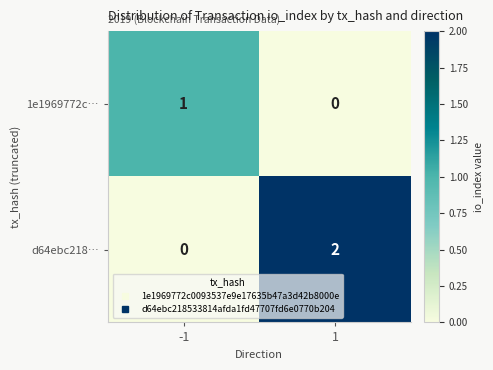

Rank the series at 1 from highest to lowest value.

d64ebc218…, 1e1969772c…